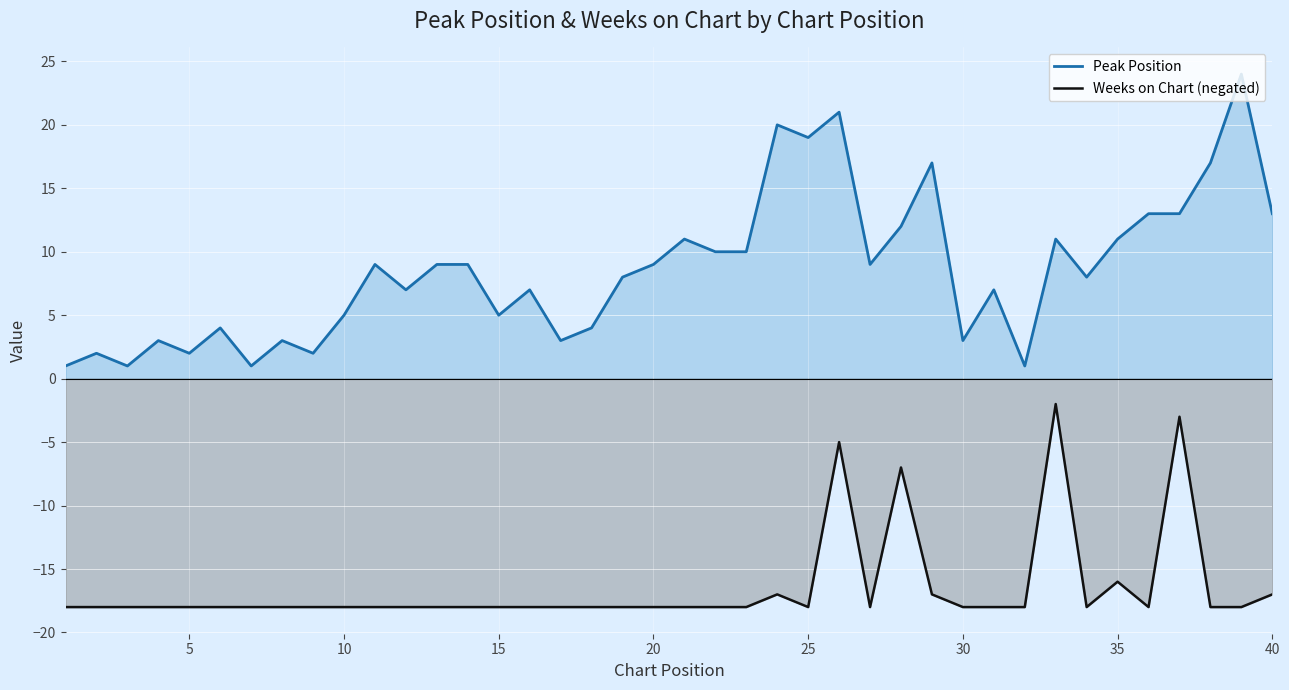

What is the difference between the maximum and minimum values in the Peak Position series?

23